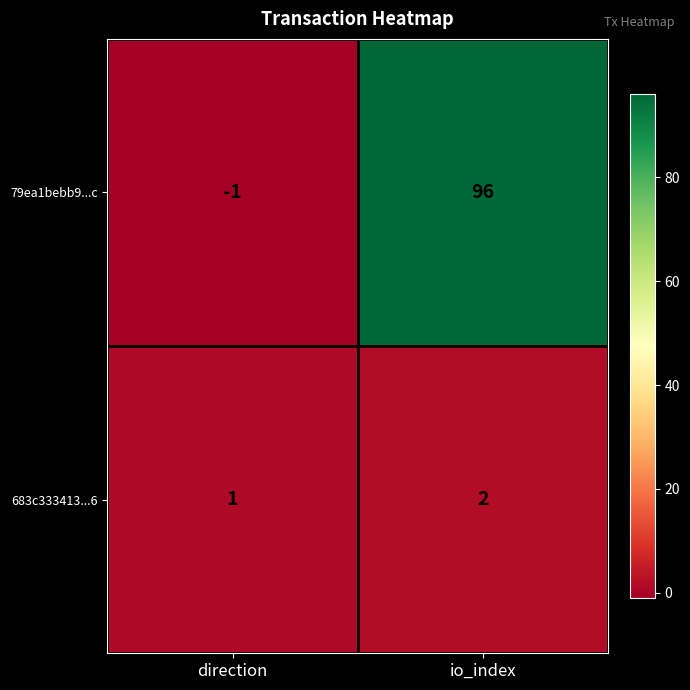

What is the maximum value shown in the chart?

96